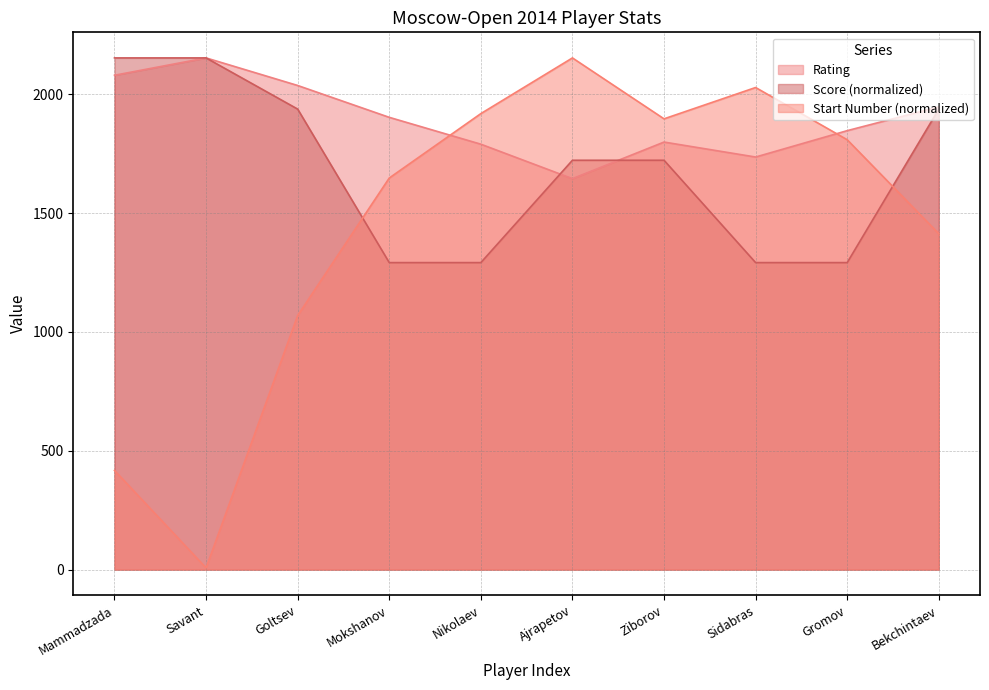

The Rating series shows 2693.6 at Goltsev. True or false?

False